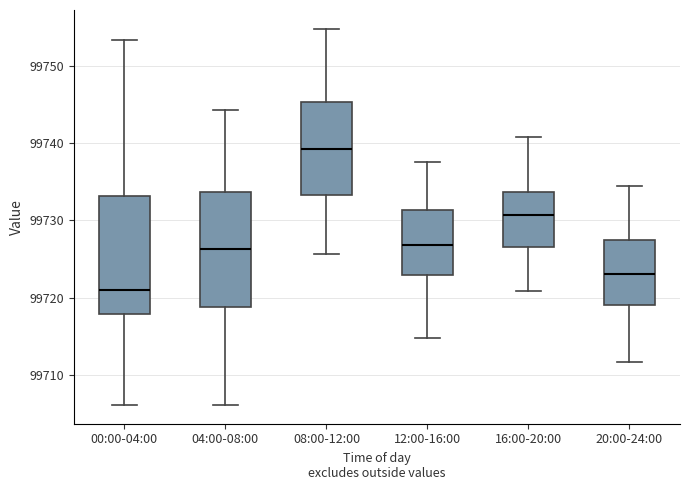

Which box has the highest median line?

08:00-12:00